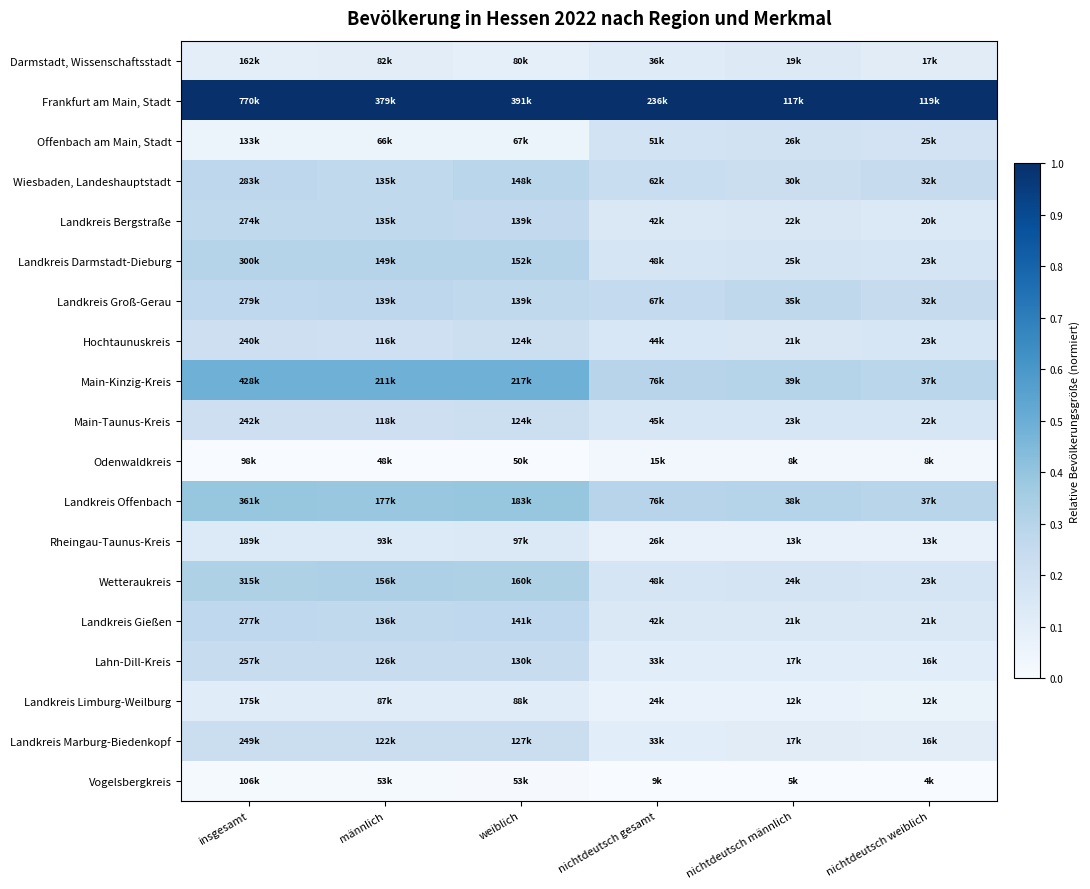

Which series has the largest total across all categories?

Frankfurt am Main, Stadt